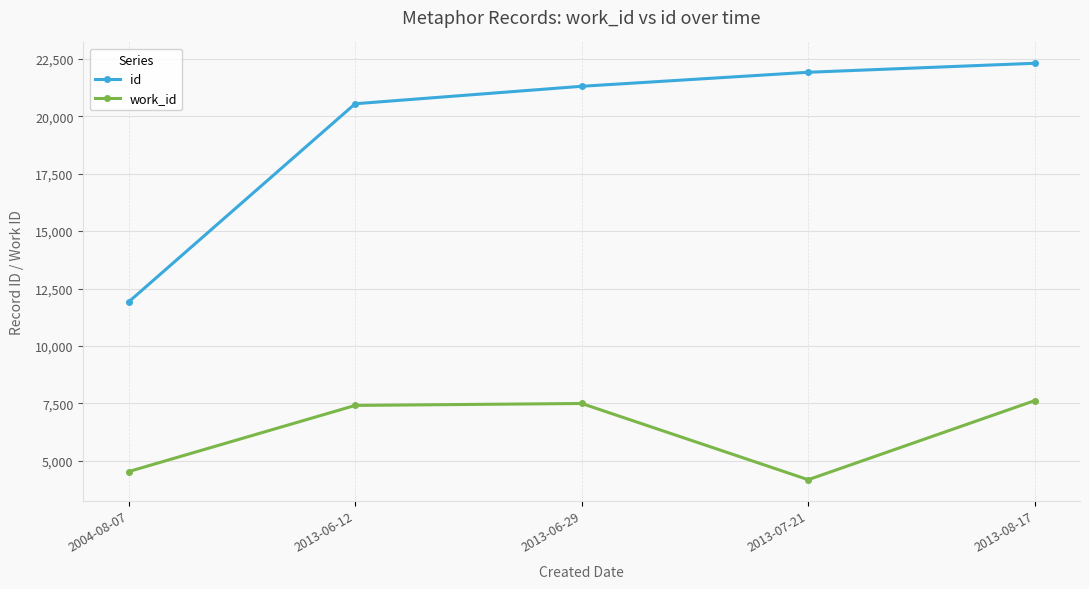

True or false: work_id and id intersect in this chart.

False